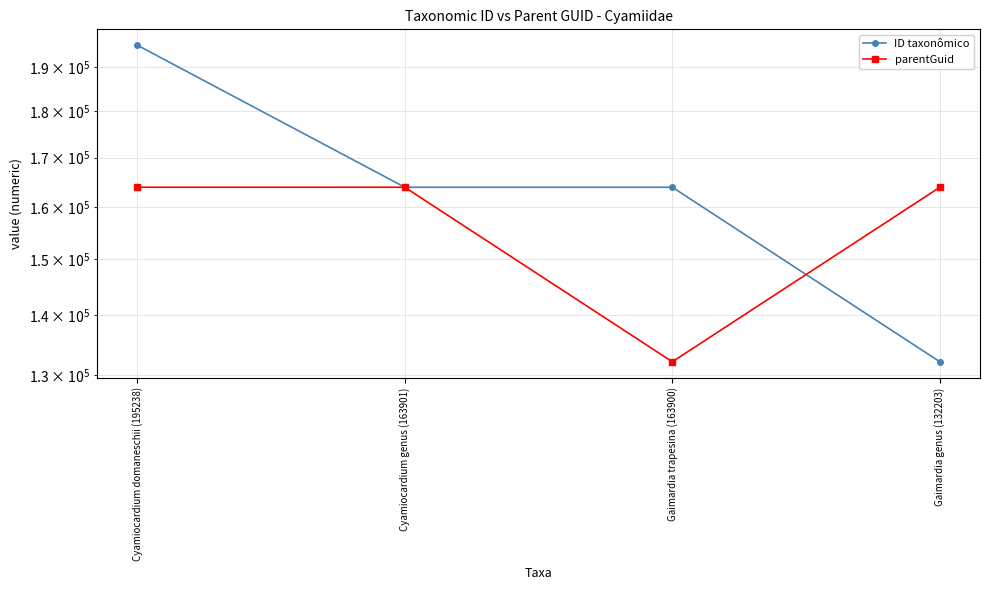

Rank the series by their average value, from lowest to highest.

parentGuid, ID taxonômico